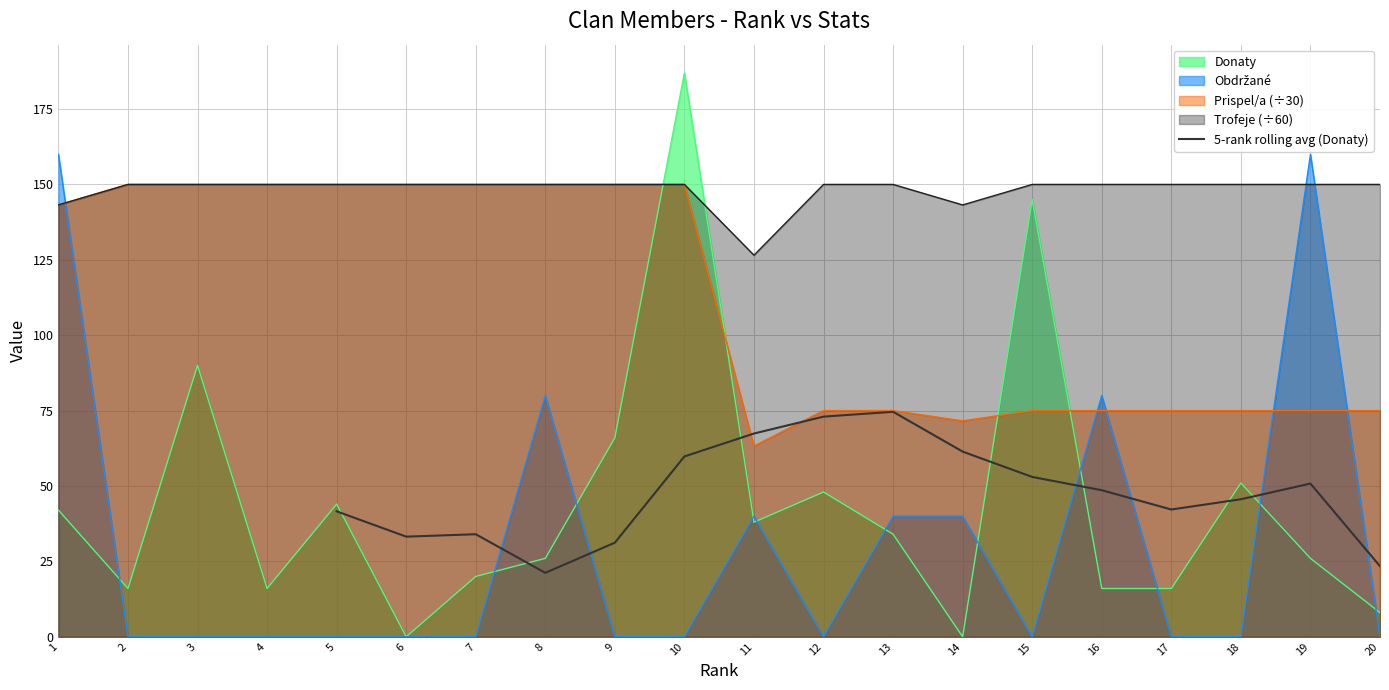

The 5-rank rolling avg (Donaty) series shows 61.4 at 14. True or false?

True